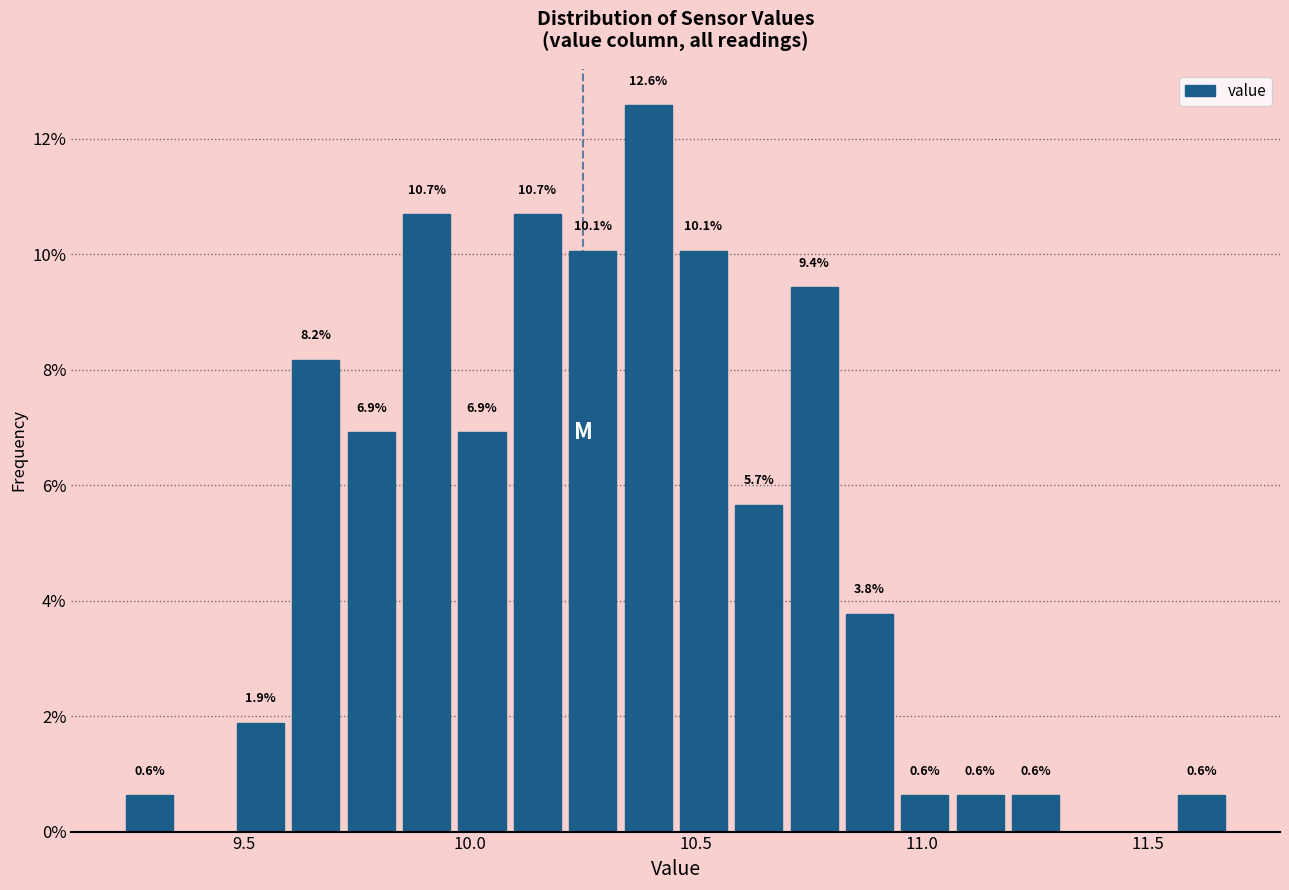

Around what value on the x-axis is the tallest bar? Give the approximate position of its centre, as read against the axis.

10.40